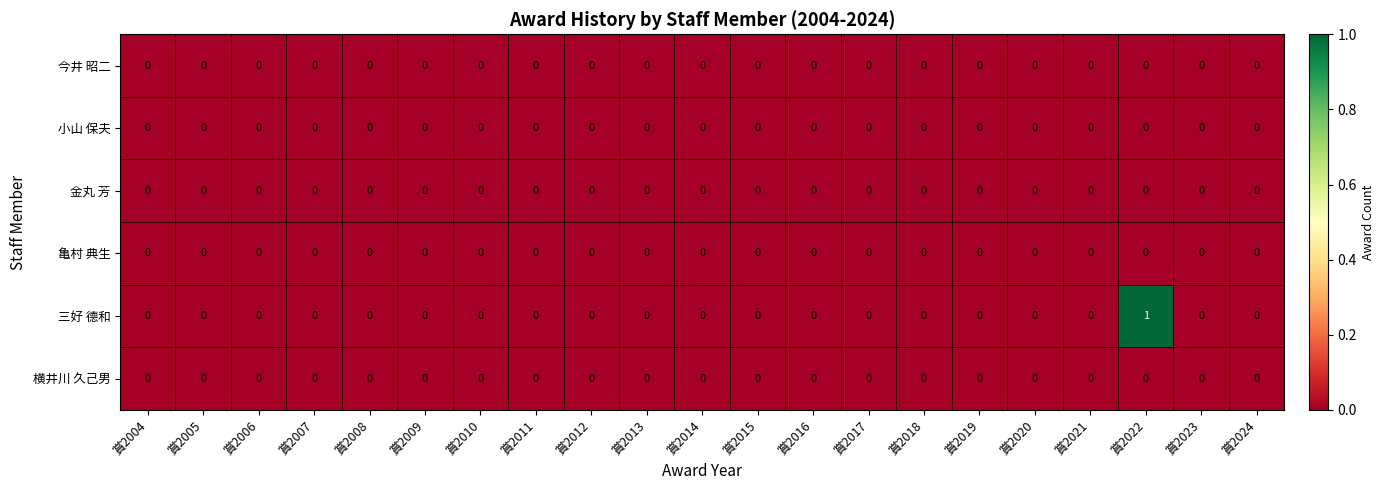

At which category is the sum across all series the highest?

賞2022